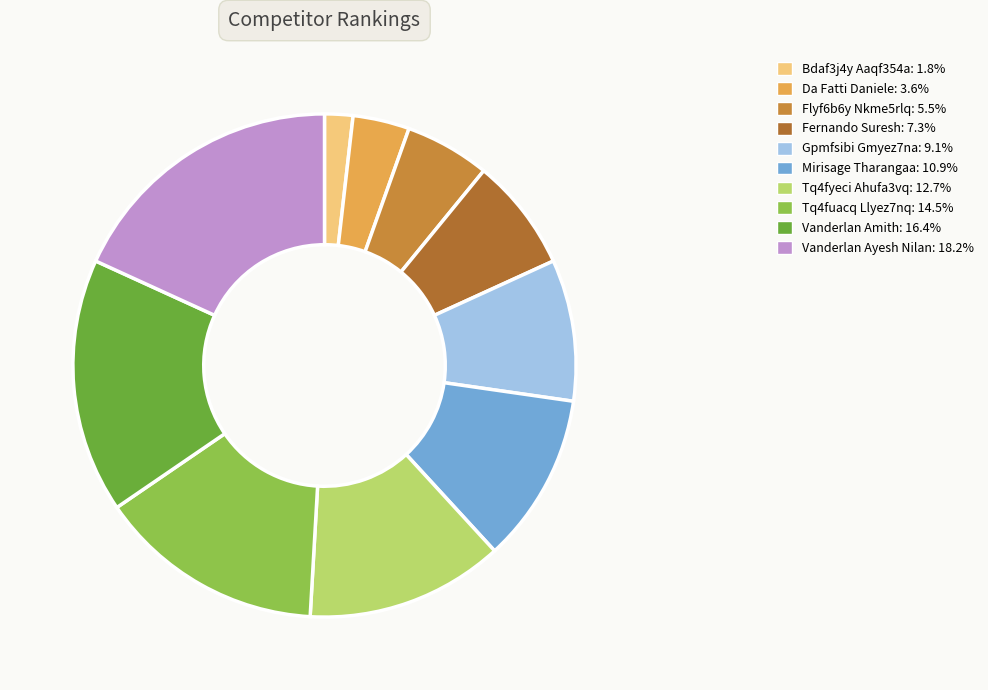

How many segments does this pie chart have?

10